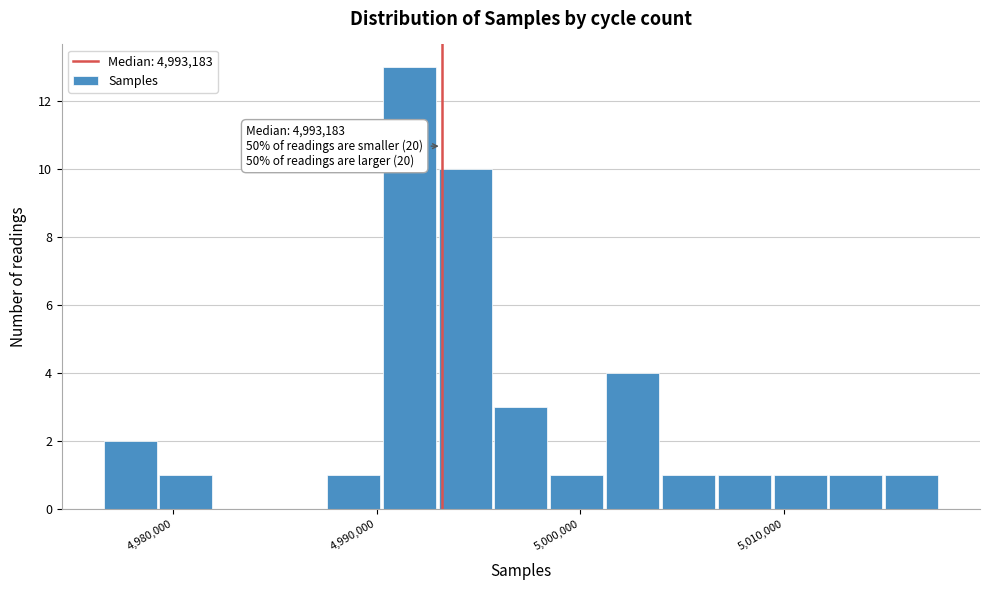

Read against the x-axis, roughly where is the centre of the tallest bar?

4992000